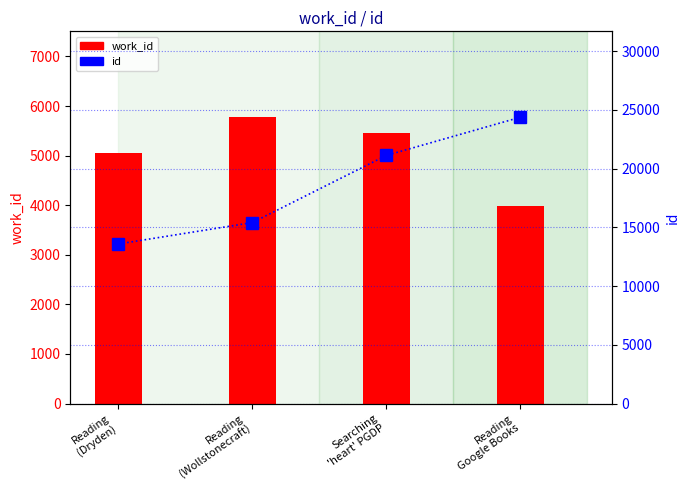

What is the total value across all series at Reading
Google Books?

28357